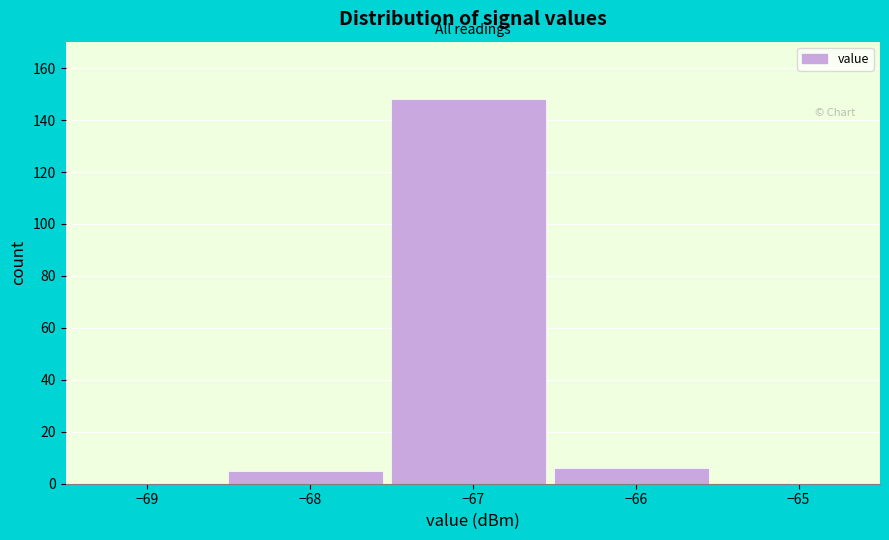

Which range on the x-axis has the tallest bar?

-67.5 to -66.5